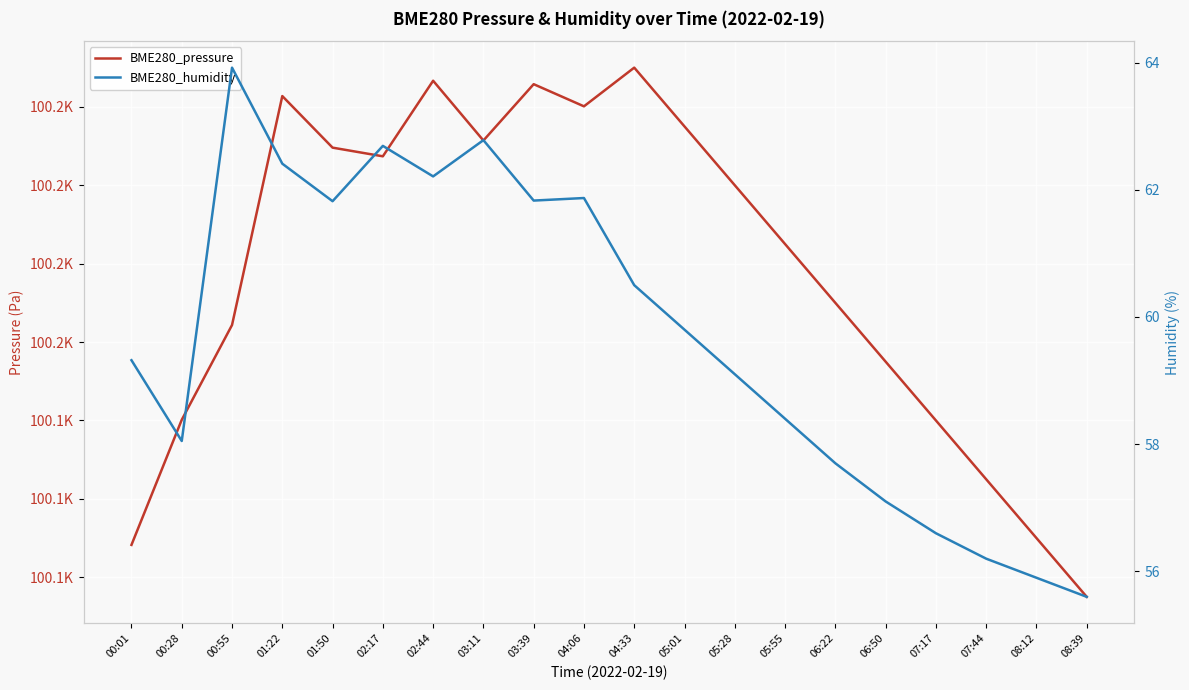

Is it true that BME280_pressure equals 66810.1 at 02:17?

False